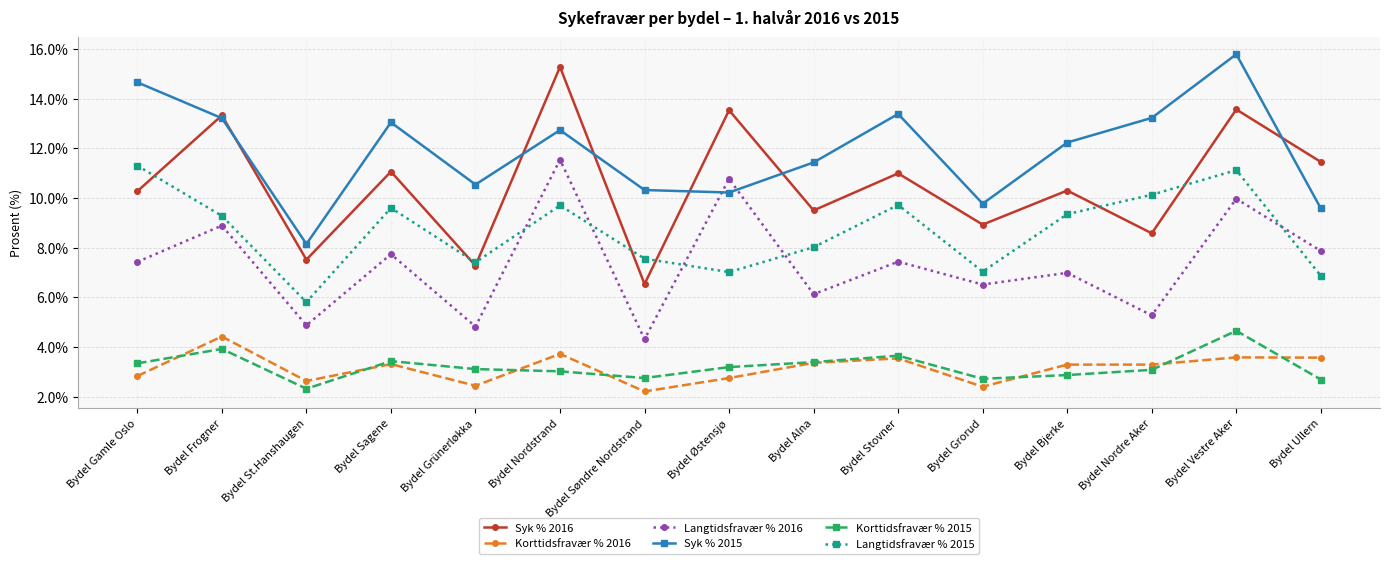

Is this an area chart (filled region under the line)?

No